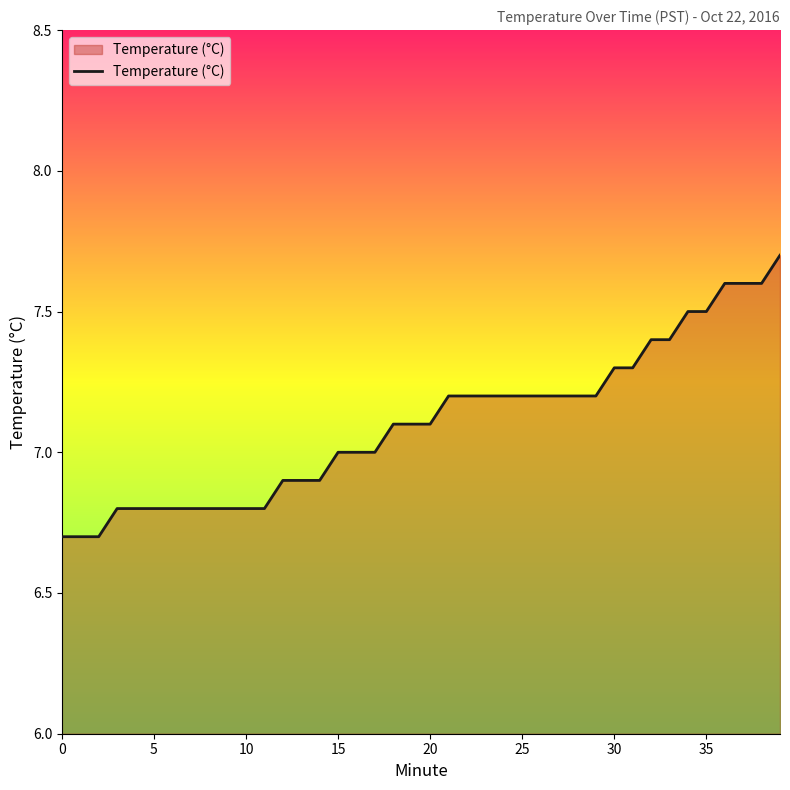

What is the average value?

7.1